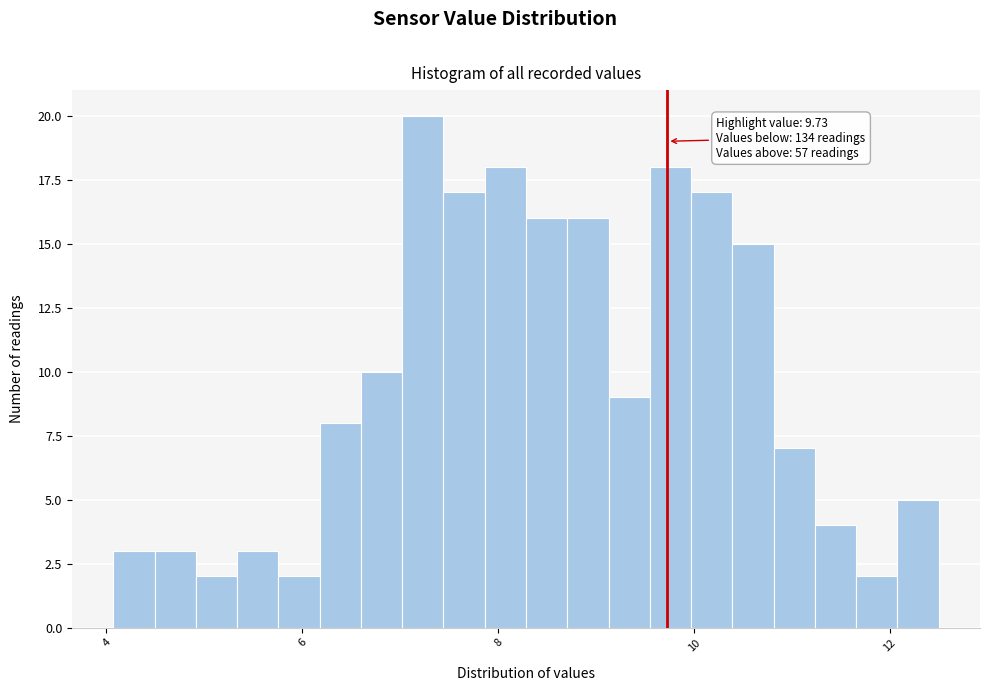

Read against the x-axis, roughly where is the centre of the tallest bar?

7.2